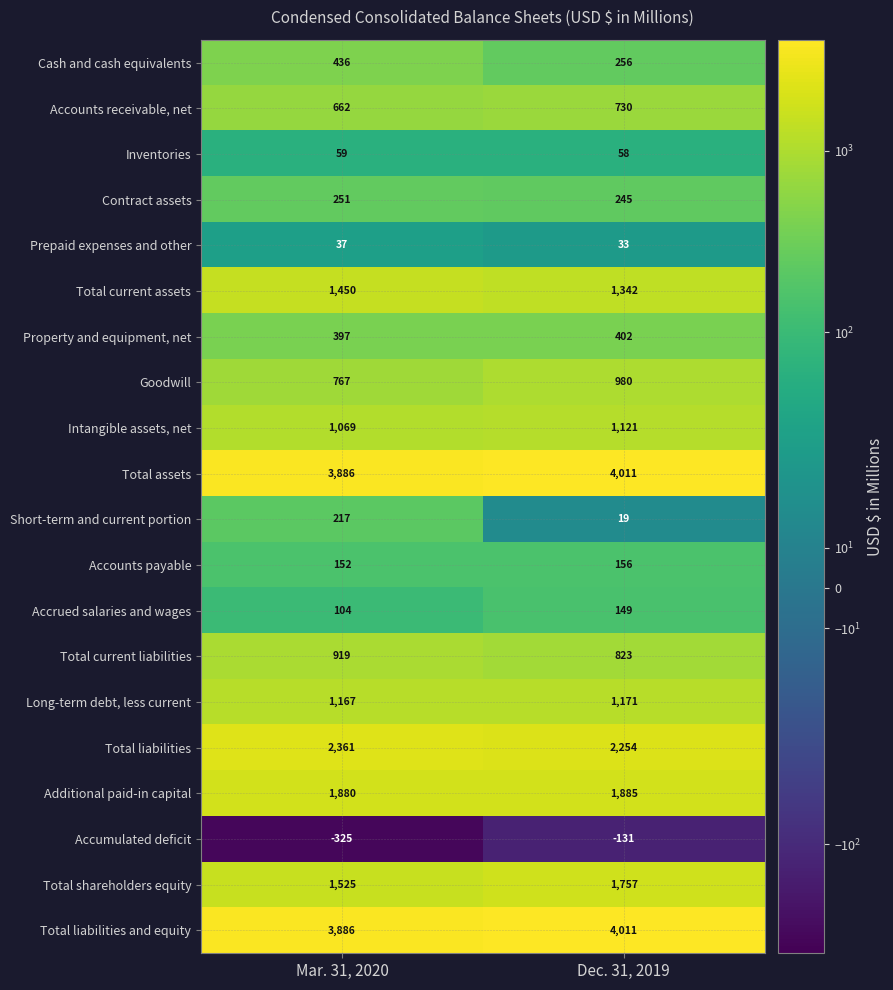

At which category is the sum across all series the highest?

Dec. 31, 2019